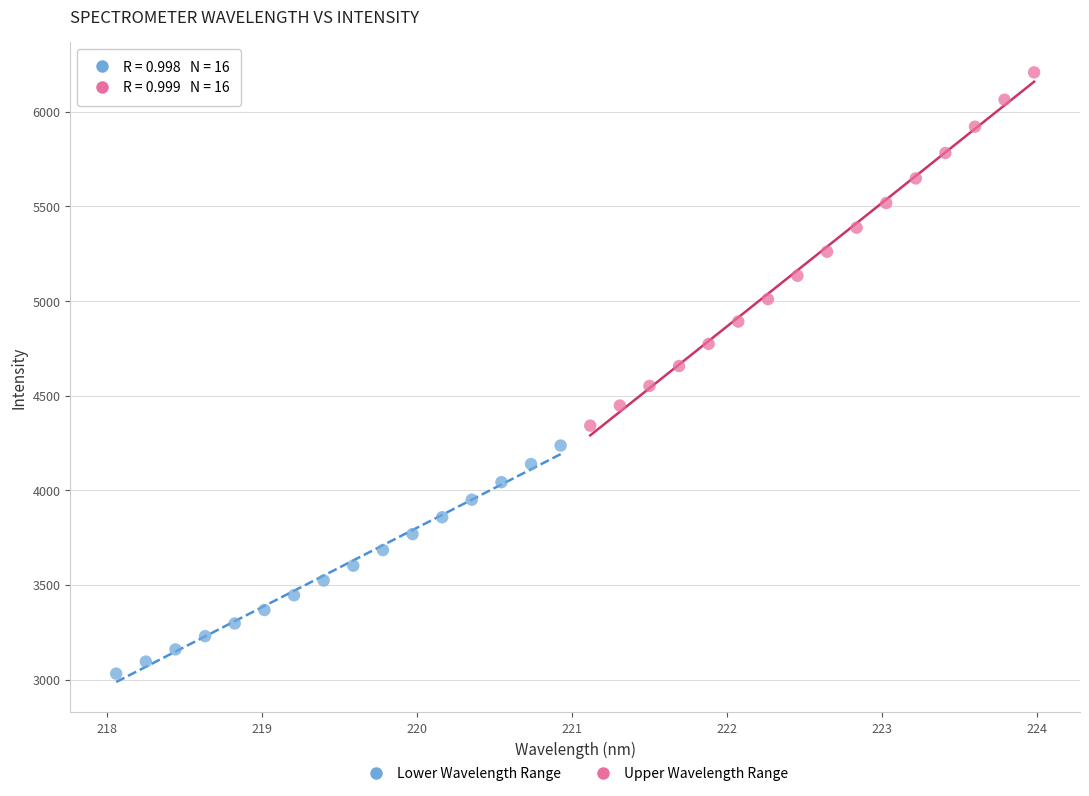

What are all the series names shown in the legend?

Lower Wavelength Range, Upper Wavelength Range